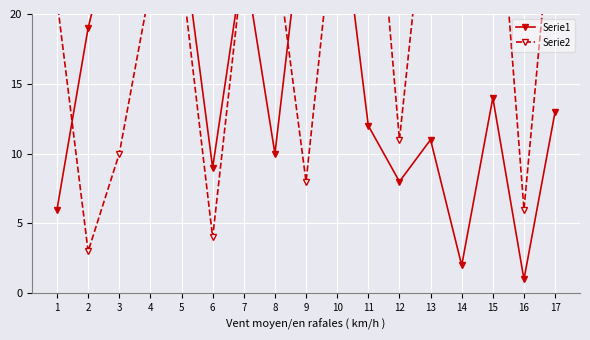

At how many categories does at least one series exceed 9?

15